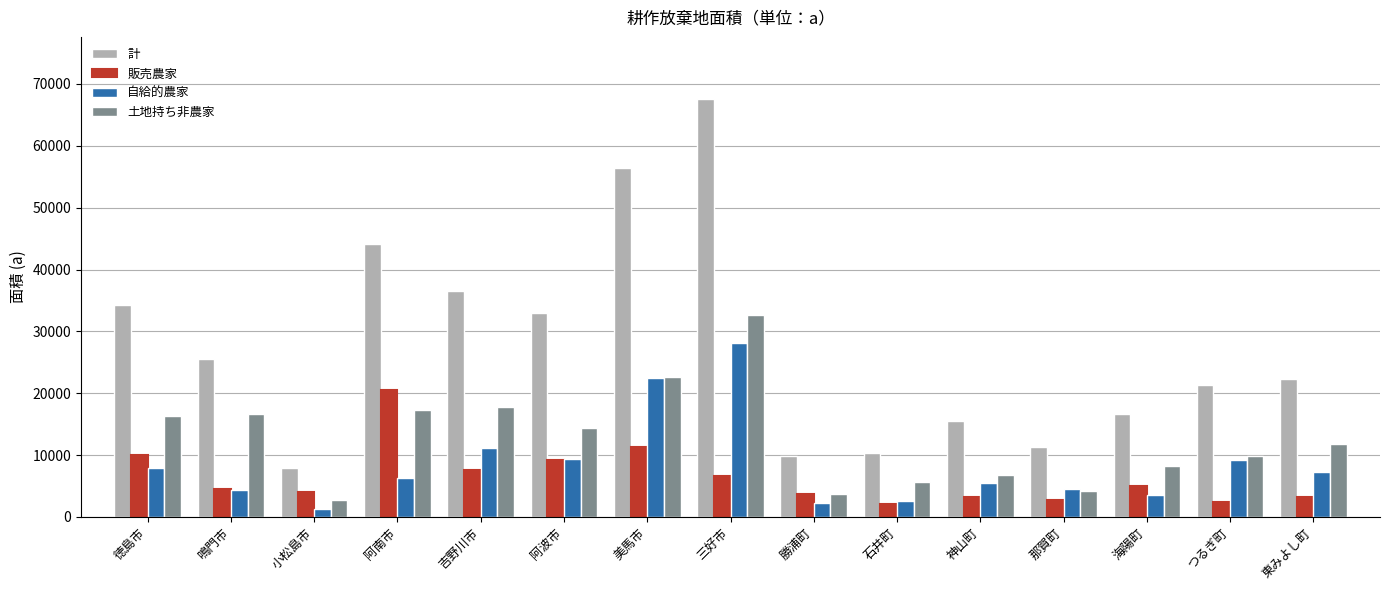

List the series in order of their peak value, lowest first.

販売農家, 自給的農家, 土地持ち非農家, 計